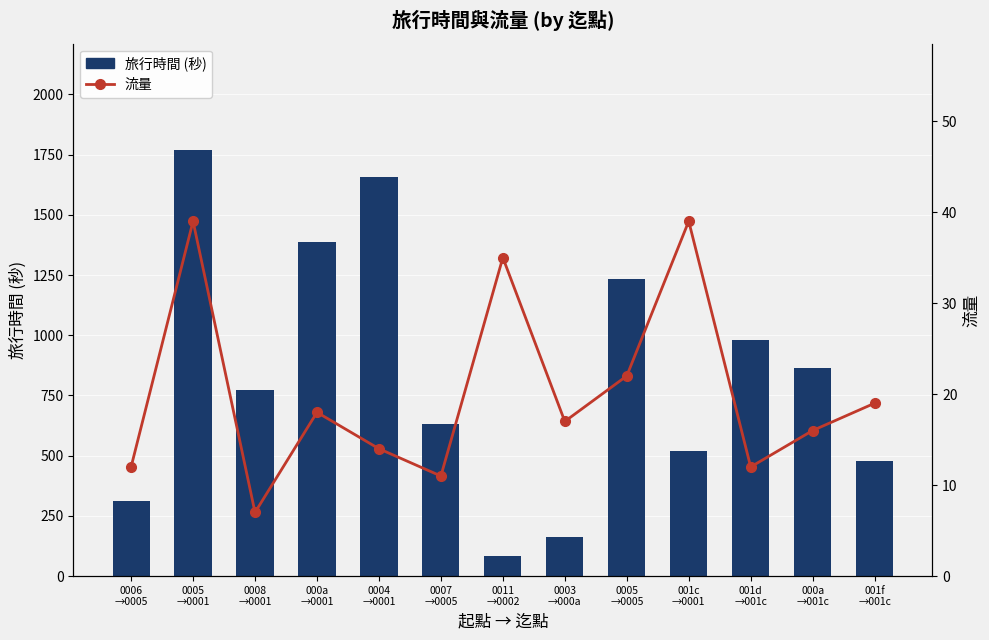

What is the average value of the 流量 series?

20